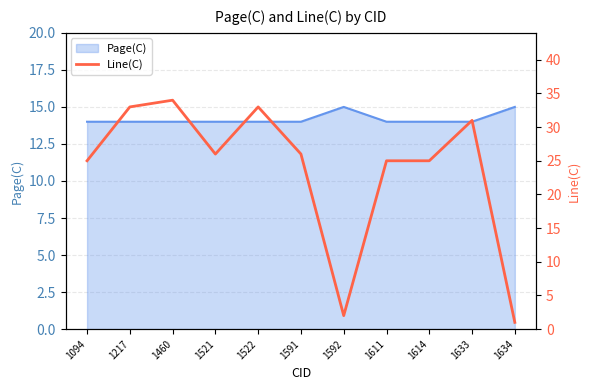

Rank the categories by value from highest to lowest.

1460, 1217, 1522, 1633, 1521, 1591, 1094, 1611, 1614, 1592, 1634